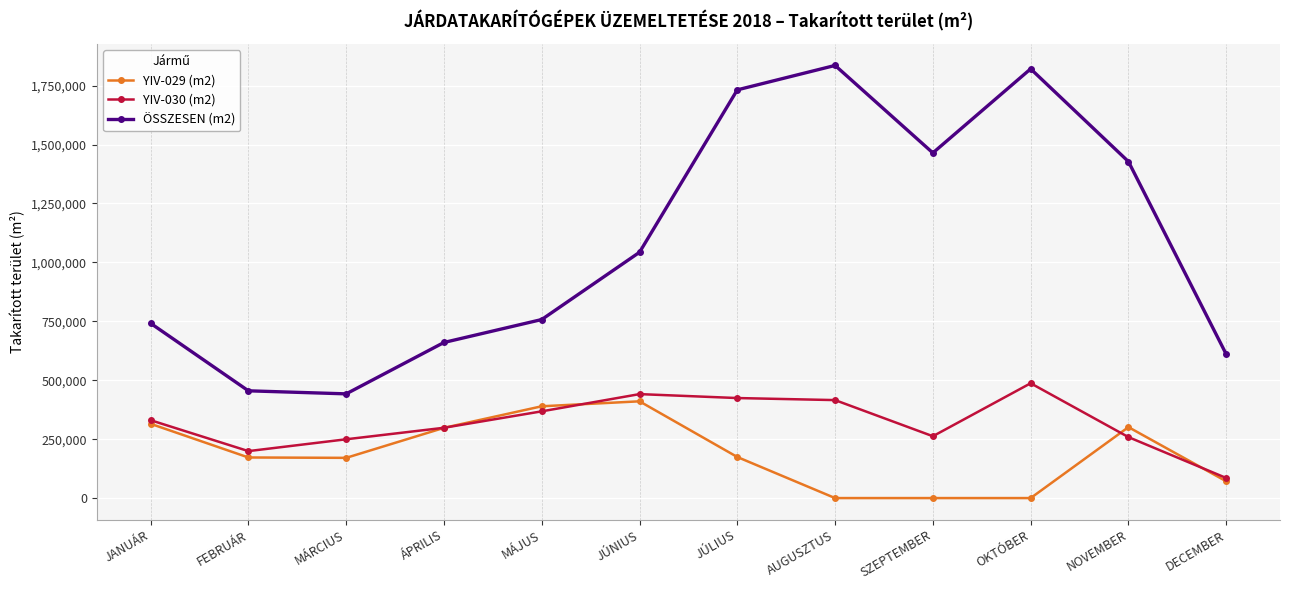

What is the label of the 9th point from the left?

SZEPTEMBER